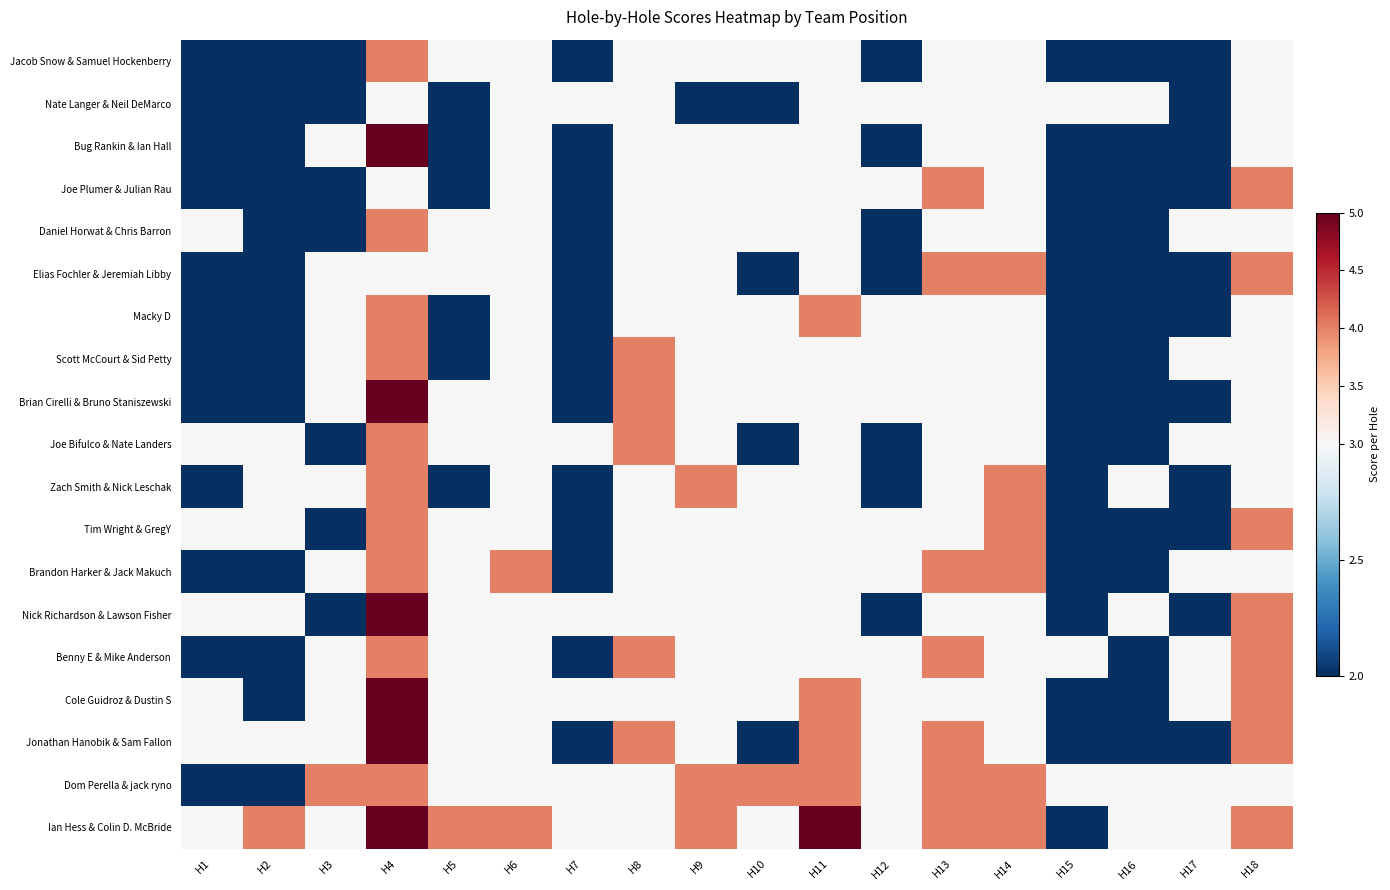

Reading left to right, list all the values displayed in this chart.

Jacob Snow & Samuel Hockenberry: H1=2	H2=2	H3=2	H4=4	H5=3	H6=3	H7=2	H8=3	H9=3	H10=3	H11=3	H12=2	H13=3	H14=3	H15=2	H16=2	H17=2	H18=3
Nate Langer & Neil DeMarco: H1=2	H2=2	H3=2	H4=3	H5=2	H6=3	H7=3	H8=3	H9=2	H10=2	H11=3	H12=3	H13=3	H14=3	H15=3	H16=3	H17=2	H18=3
Bug Rankin & Ian Hall: H1=2	H2=2	H3=3	H4=5	H5=2	H6=3	H7=2	H8=3	H9=3	H10=3	H11=3	H12=2	H13=3	H14=3	H15=2	H16=2	H17=2	H18=3
Joe Plumer & Julian Rau: H1=2	H2=2	H3=2	H4=3	H5=2	H6=3	H7=2	H8=3	H9=3	H10=3	H11=3	H12=3	H13=4	H14=3	H15=2	H16=2	H17=2	H18=4
Daniel Horwat & Chris Barron: H1=3	H2=2	H3=2	H4=4	H5=3	H6=3	H7=2	H8=3	H9=3	H10=3	H11=3	H12=2	H13=3	H14=3	H15=2	H16=2	H17=3	H18=3
Elias Fochler & Jeremiah Libby: H1=2	H2=2	H3=3	H4=3	H5=3	H6=3	H7=2	H8=3	H9=3	H10=2	H11=3	H12=2	H13=4	H14=4	H15=2	H16=2	H17=2	H18=4
Macky D: H1=2	H2=2	H3=3	H4=4	H5=2	H6=3	H7=2	H8=3	H9=3	H10=3	H11=4	H12=3	H13=3	H14=3	H15=2	H16=2	H17=2	H18=3
Scott McCourt & Sid Petty: H1=2	H2=2	H3=3	H4=4	H5=2	H6=3	H7=2	H8=4	H9=3	H10=3	H11=3	H12=3	H13=3	H14=3	H15=2	H16=2	H17=3	H18=3
Brian Cirelli & Bruno Staniszewski: H1=2	H2=2	H3=3	H4=5	H5=3	H6=3	H7=2	H8=4	H9=3	H10=3	H11=3	H12=3	H13=3	H14=3	H15=2	H16=2	H17=2	H18=3
Joe Bifulco & Nate Landers: H1=3	H2=3	H3=2	H4=4	H5=3	H6=3	H7=3	H8=4	H9=3	H10=2	H11=3	H12=2	H13=3	H14=3	H15=2	H16=2	H17=3	H18=3
Zach Smith & Nick Leschak: H1=2	H2=3	H3=3	H4=4	H5=2	H6=3	H7=2	H8=3	H9=4	H10=3	H11=3	H12=2	H13=3	H14=4	H15=2	H16=3	H17=2	H18=3
Tim Wright & GregY: H1=3	H2=3	H3=2	H4=4	H5=3	H6=3	H7=2	H8=3	H9=3	H10=3	H11=3	H12=3	H13=3	H14=4	H15=2	H16=2	H17=2	H18=4
Brandon Harker & Jack Makuch: H1=2	H2=2	H3=3	H4=4	H5=3	H6=4	H7=2	H8=3	H9=3	H10=3	H11=3	H12=3	H13=4	H14=4	H15=2	H16=2	H17=3	H18=3
Nick Richardson & Lawson Fisher: H1=3	H2=3	H3=2	H4=5	H5=3	H6=3	H7=3	H8=3	H9=3	H10=3	H11=3	H12=2	H13=3	H14=3	H15=2	H16=3	H17=2	H18=4
Benny E & Mike Anderson: H1=2	H2=2	H3=3	H4=4	H5=3	H6=3	H7=2	H8=4	H9=3	H10=3	H11=3	H12=3	H13=4	H14=3	H15=3	H16=2	H17=3	H18=4
Cole Guidroz & Dustin S: H1=3	H2=2	H3=3	H4=5	H5=3	H6=3	H7=3	H8=3	H9=3	H10=3	H11=4	H12=3	H13=3	H14=3	H15=2	H16=2	H17=3	H18=4
Jonathan Hanobik & Sam Fallon: H1=3	H2=3	H3=3	H4=5	H5=3	H6=3	H7=2	H8=4	H9=3	H10=2	H11=4	H12=3	H13=4	H14=3	H15=2	H16=2	H17=2	H18=4
Dom Perella & jack ryno: H1=2	H2=2	H3=4	H4=4	H5=3	H6=3	H7=3	H8=3	H9=4	H10=4	H11=4	H12=3	H13=4	H14=4	H15=3	H16=3	H17=3	H18=3
Ian Hess & Colin D. McBride: H1=3	H2=4	H3=3	H4=5	H5=4	H6=4	H7=3	H8=3	H9=4	H10=3	H11=5	H12=3	H13=4	H14=4	H15=2	H16=3	H17=3	H18=4